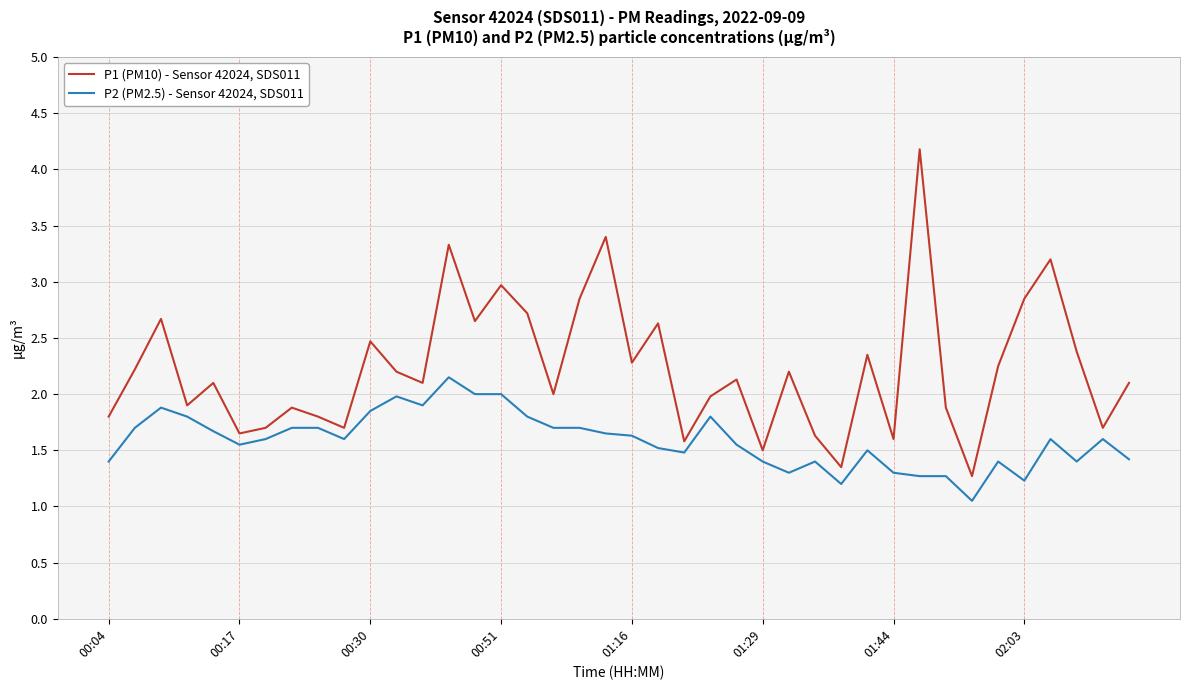

What is the sum of all P1 (PM10) - Sensor 42024, SDS011 values?

89.2